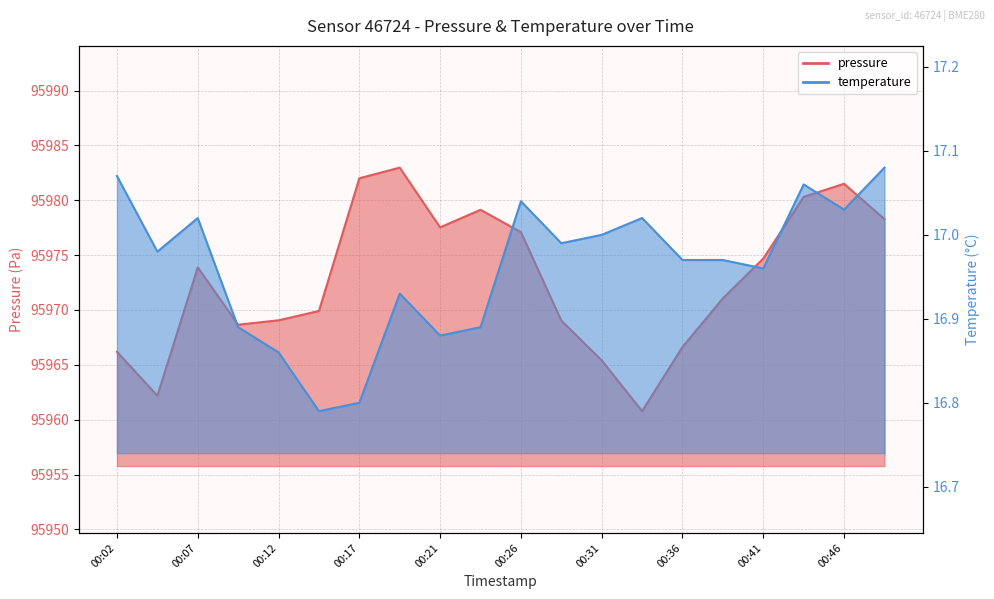

Which series has the largest total across all categories?

pressure